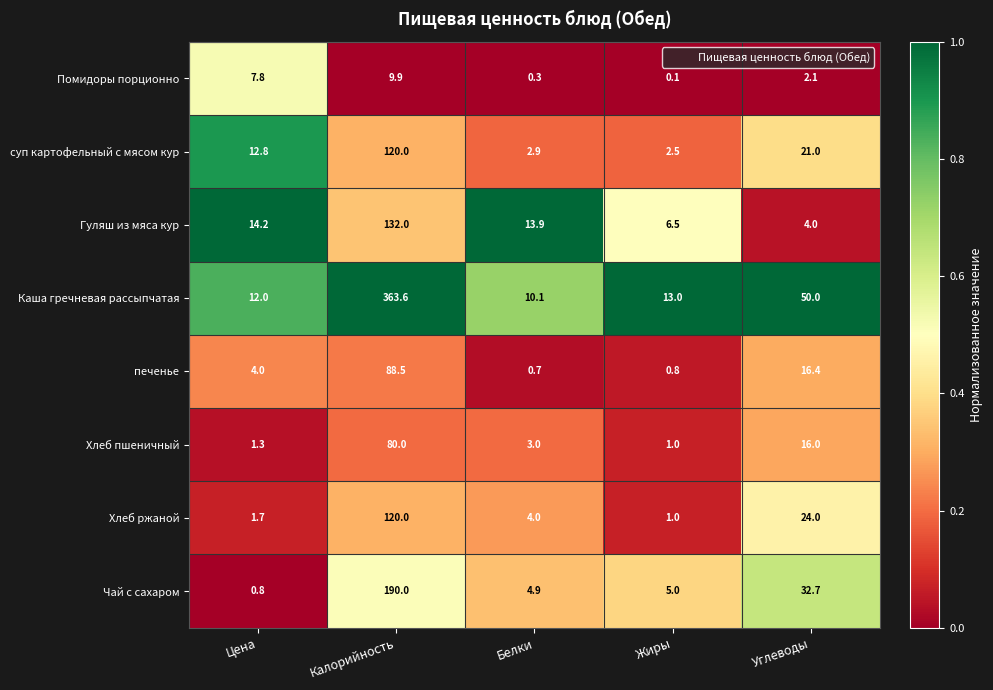

What is the sum of all суп картофельный с мясом кур values?

159.2